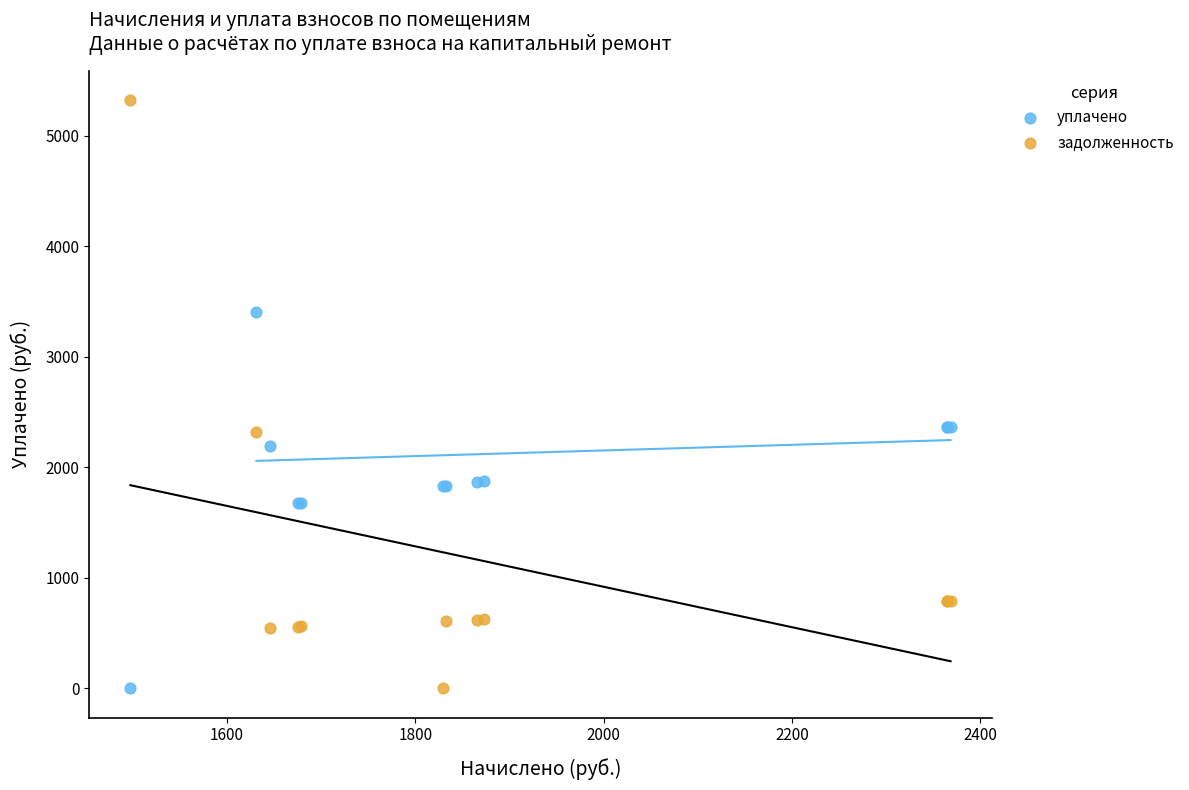

Which series has the widest spread of Y values?

задолженность